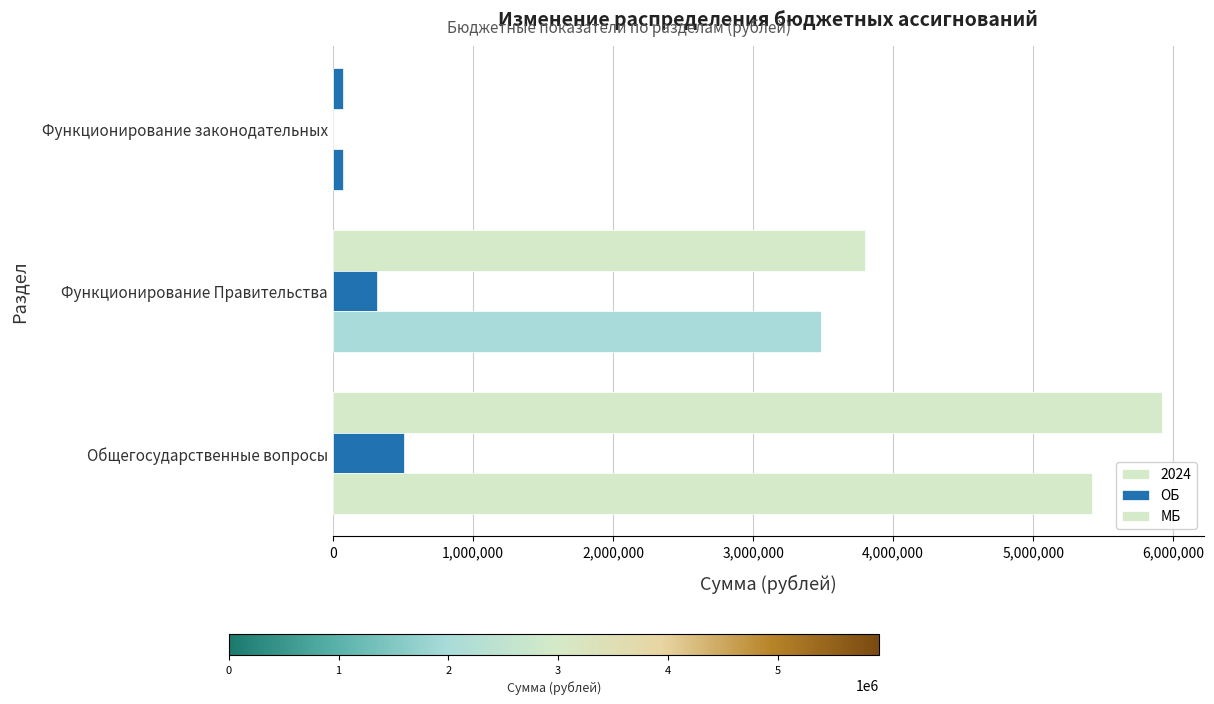

Which series has the largest range (max minus min)?

МБ